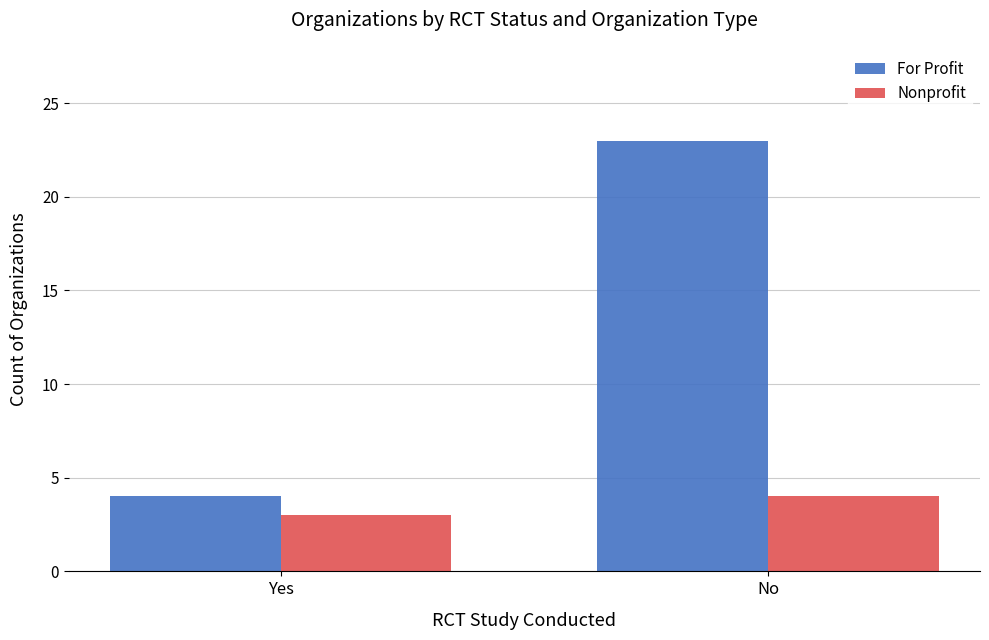

Which series changed the most between Yes and No?

For Profit